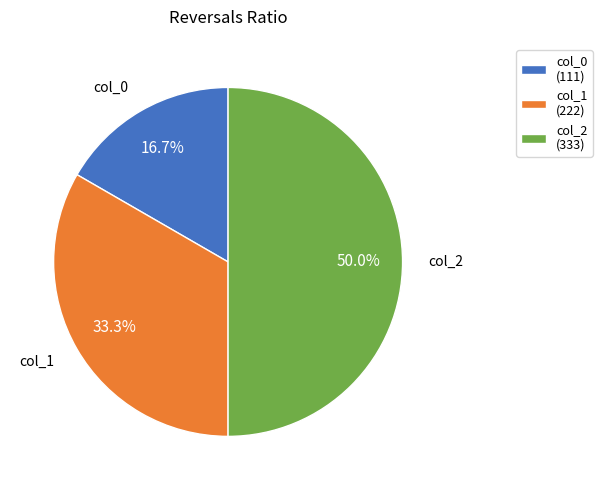

How many slices are in this pie chart?

3